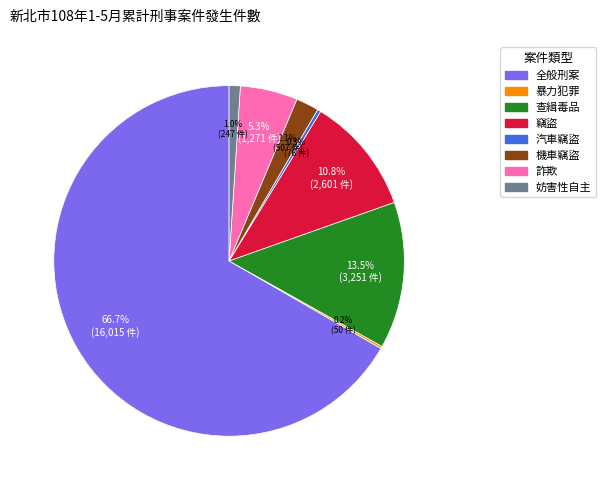

Which category has the biggest portion of the pie?

全般刑案